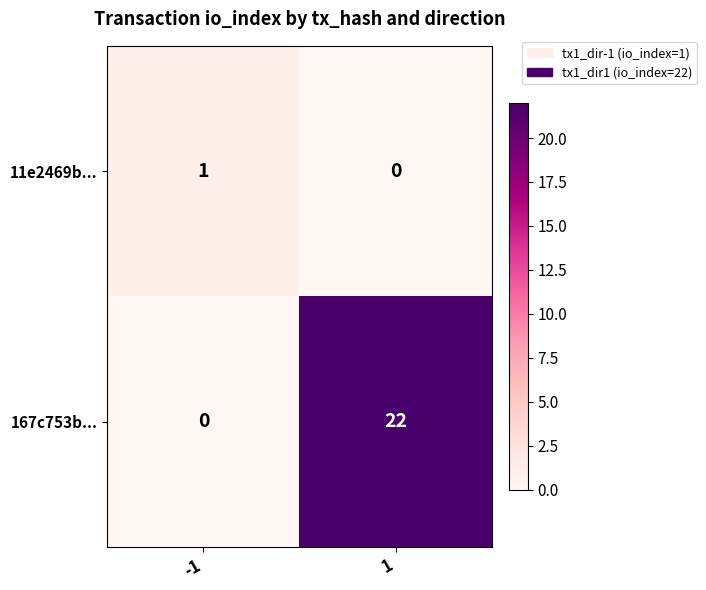

What is the highest value of the 167c753b... series?

22